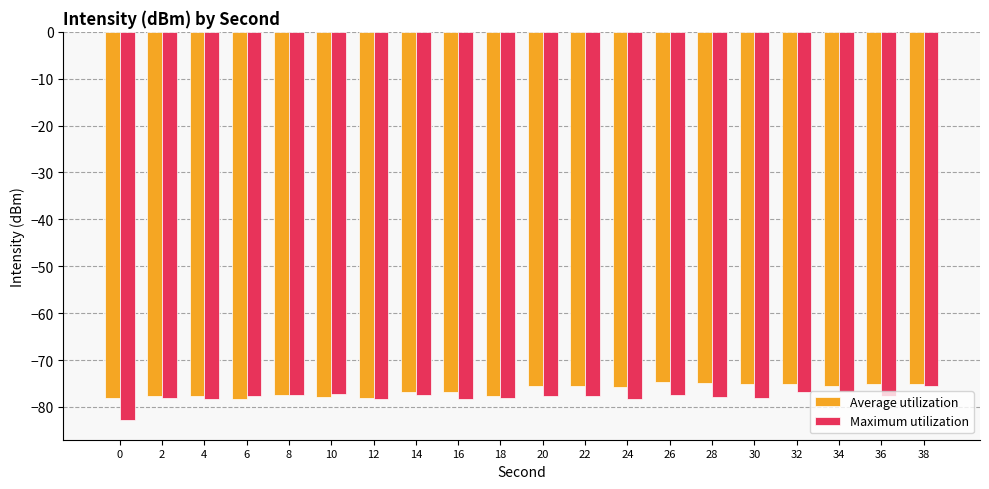

Which series has the largest total across all categories?

Average utilization